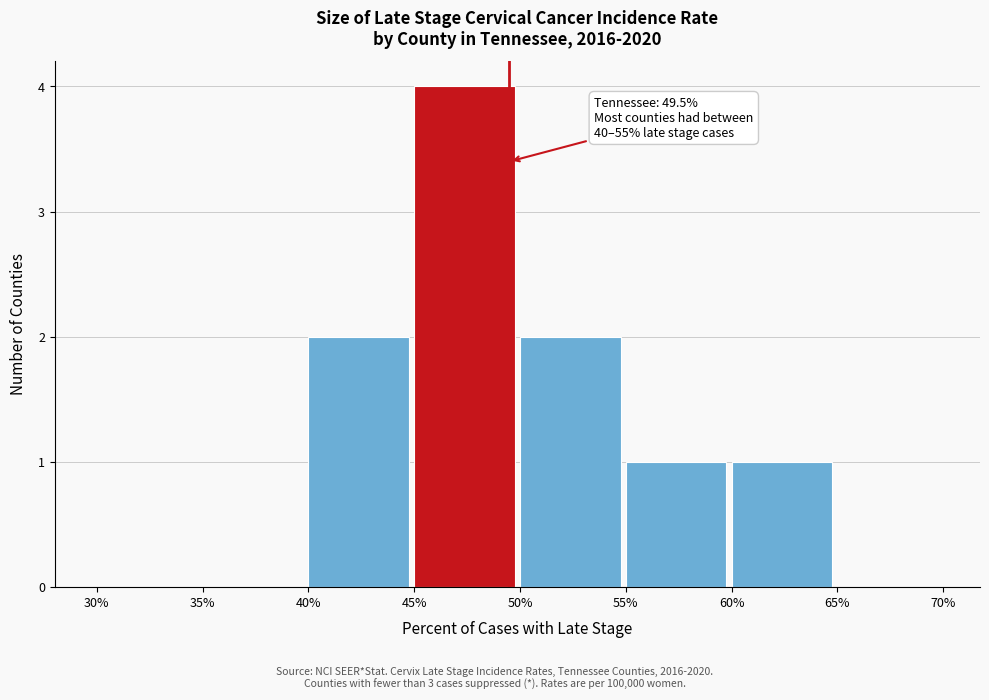

Which range on the x-axis has the tallest bar?

45% to 50%